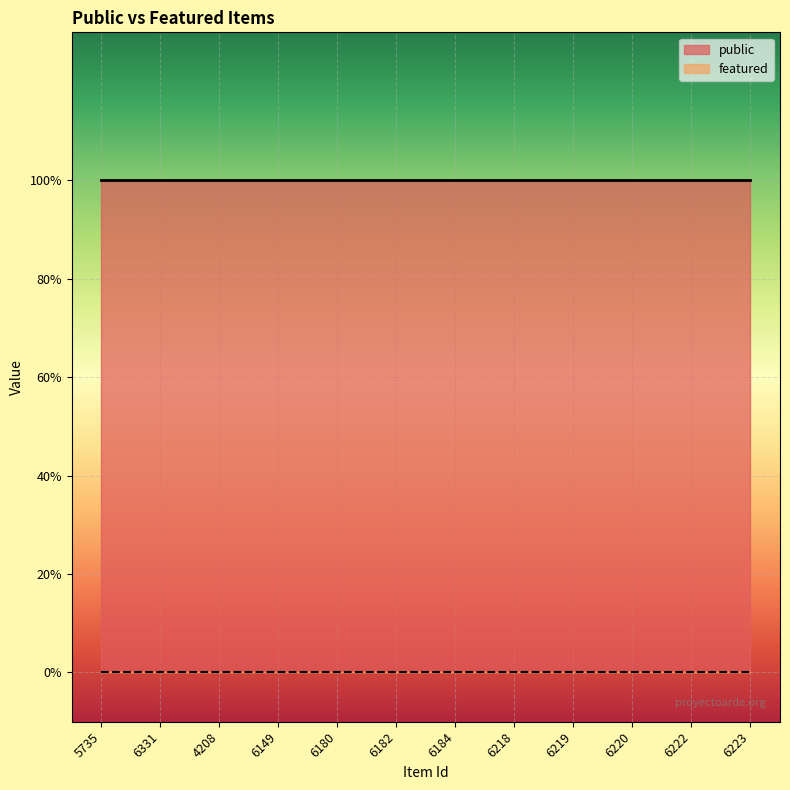

At how many categories does at least one series exceed 0?

12